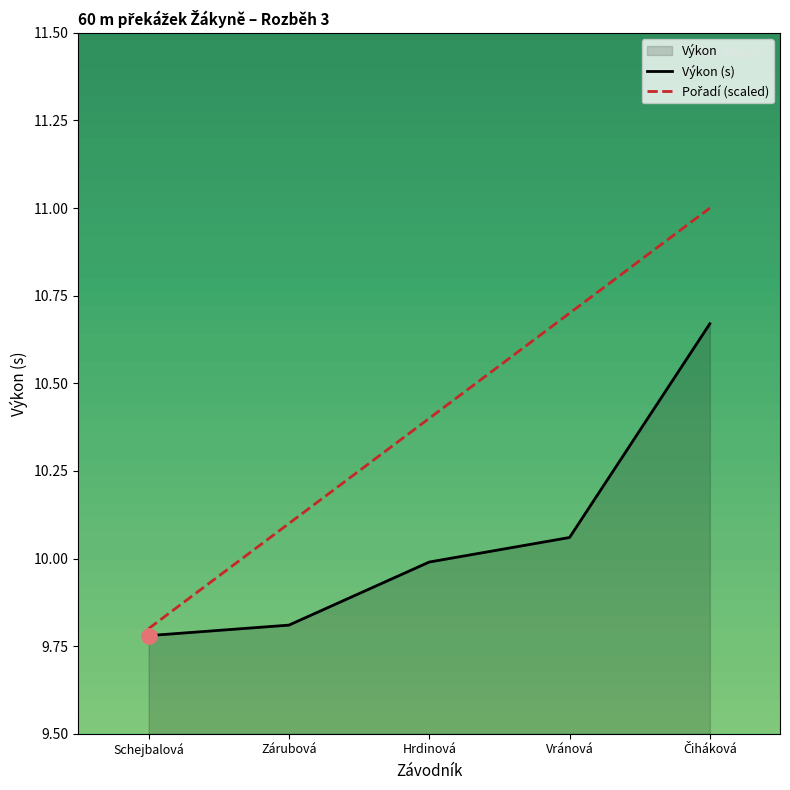

At which category is the sum across all series the highest?

Čiháková